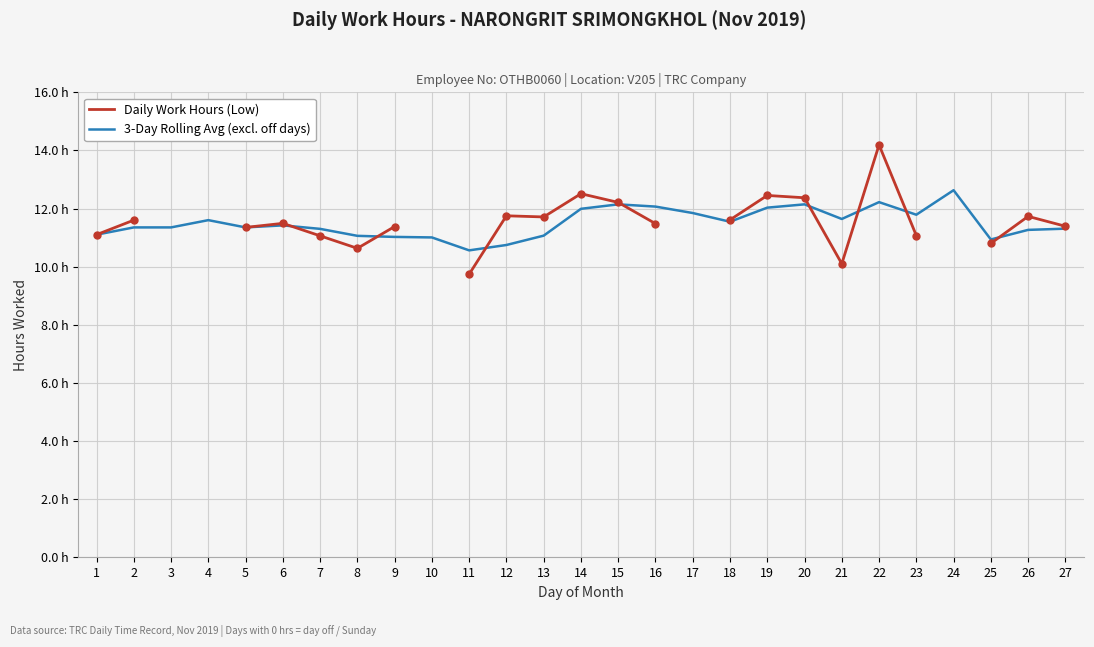

What is the total value across all series at 25?

21.7